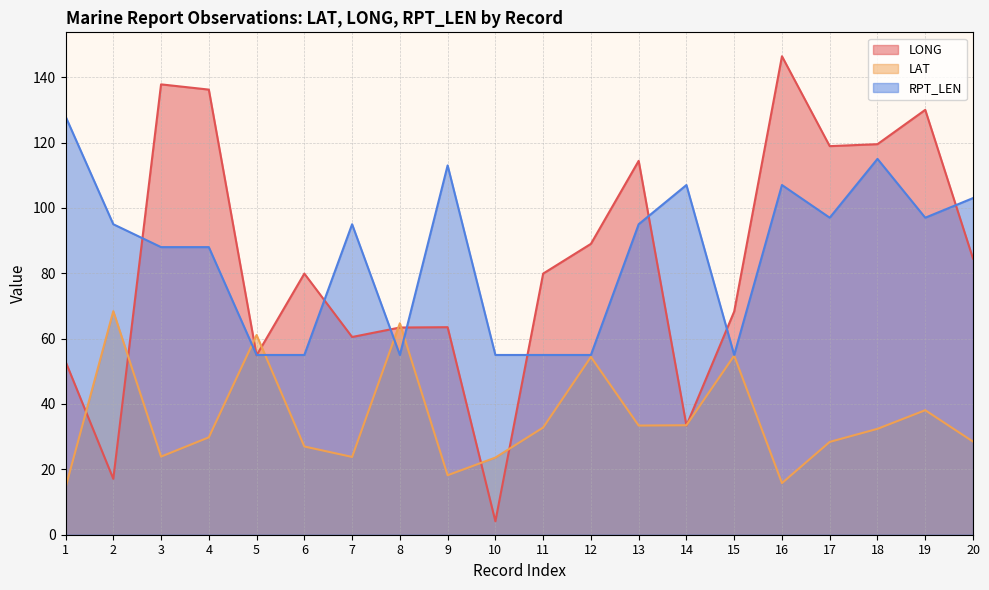

Rank the series by their maximum value, from highest to lowest.

LONG, RPT_LEN, LAT